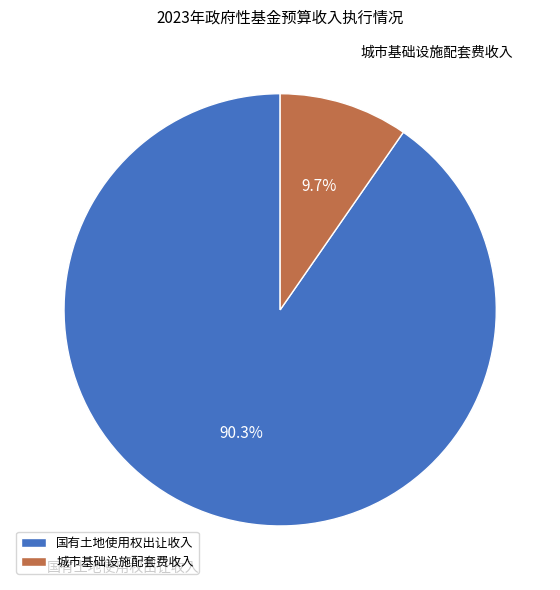

Rank the categories by value from lowest to highest.

城市基础设施配套费收入, 国有土地使用权出让收入